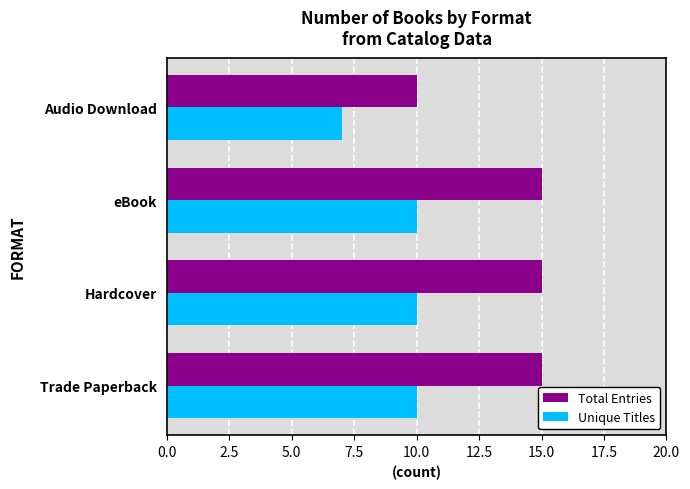

What is the sum of the Unique Titles values at Audio Download and Trade Paperback?

17